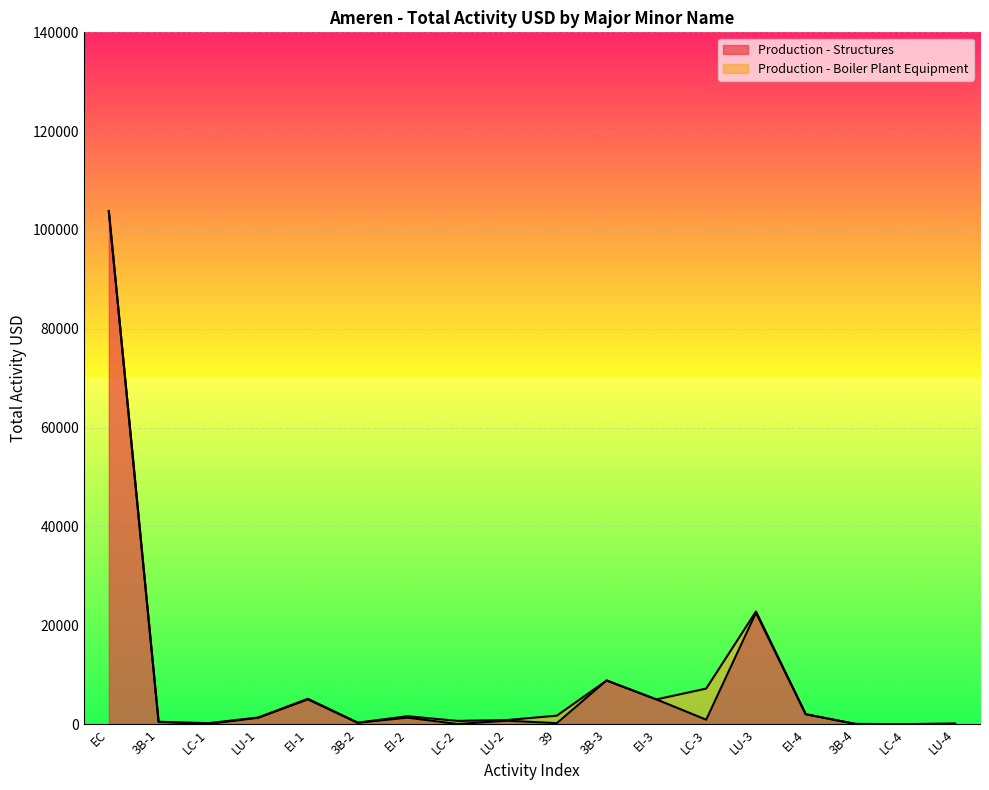

What is the minimum value shown in the chart?

3.0